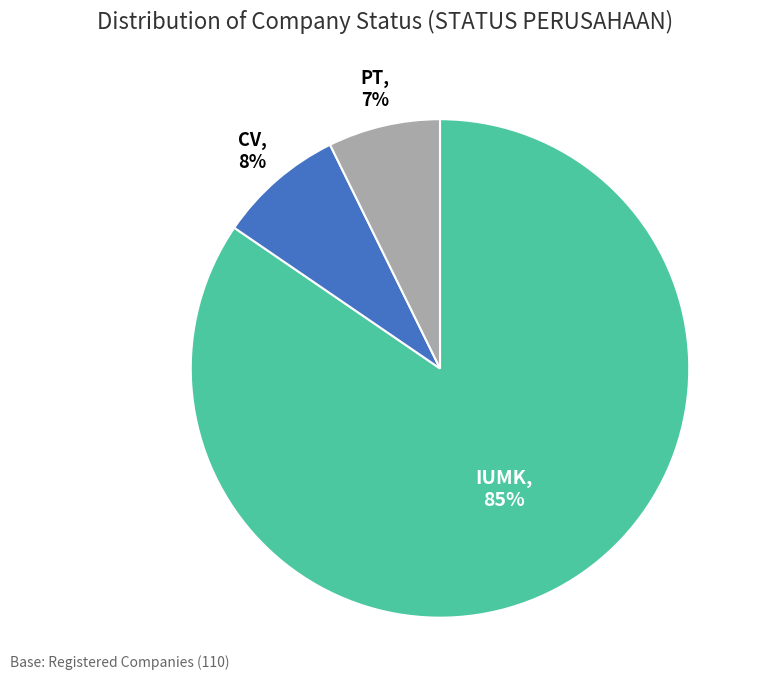

How many slices are in this pie chart?

3